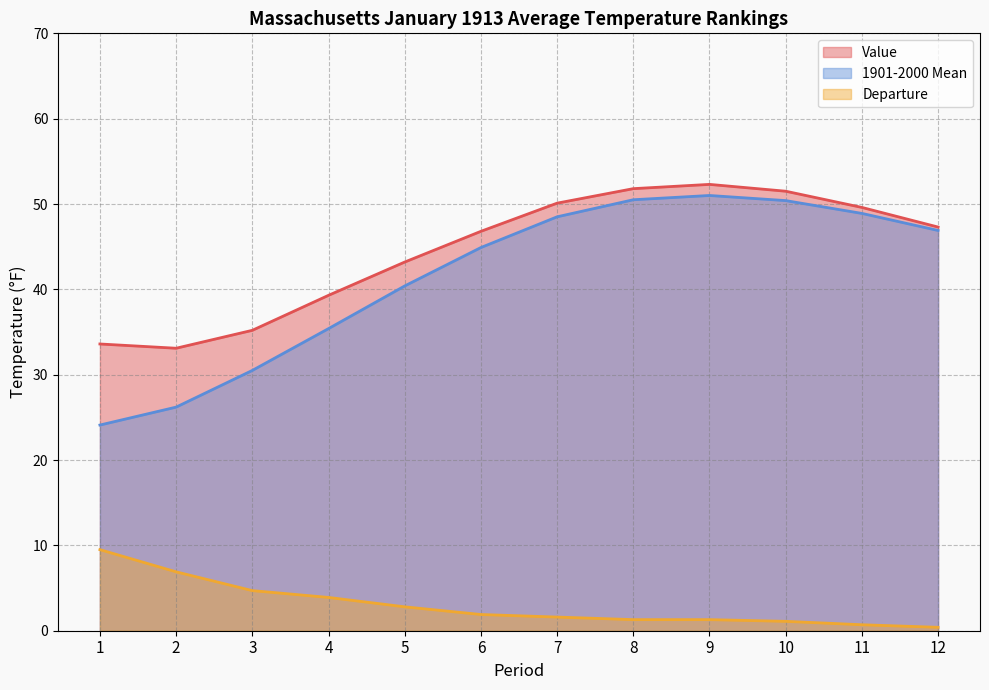

Read the 1901-2000 Mean value at 7.

48.5